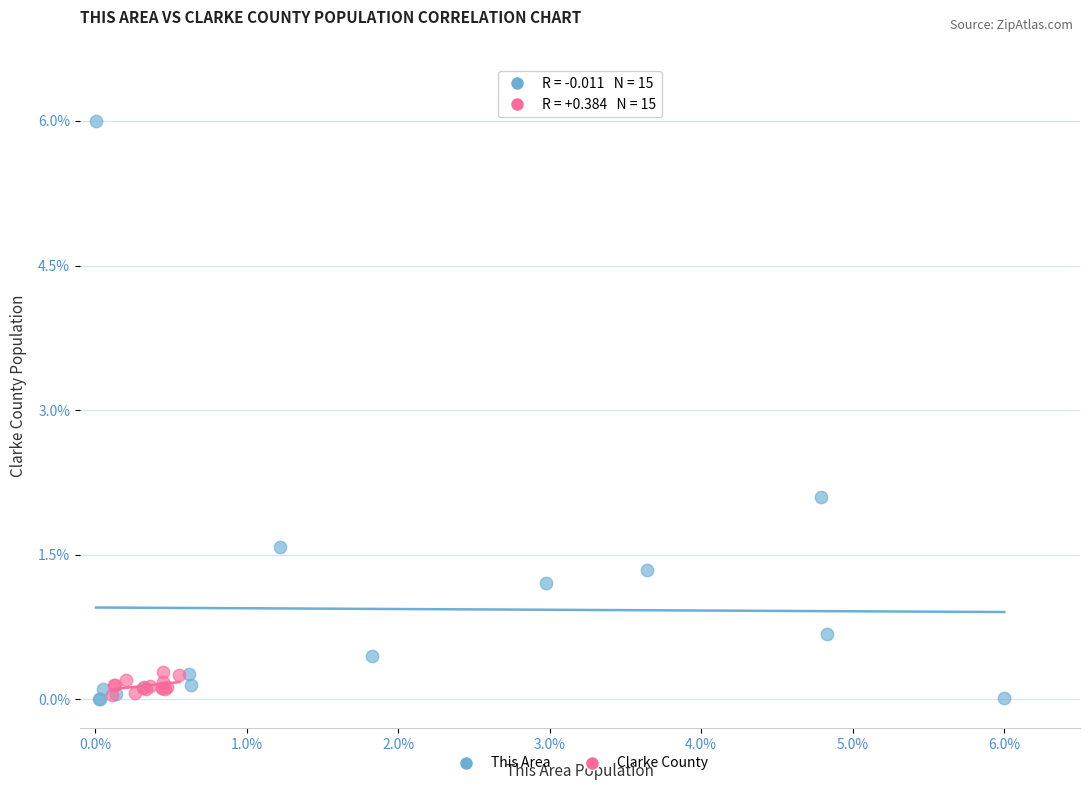

Which series contains the highest Y value?

This Area